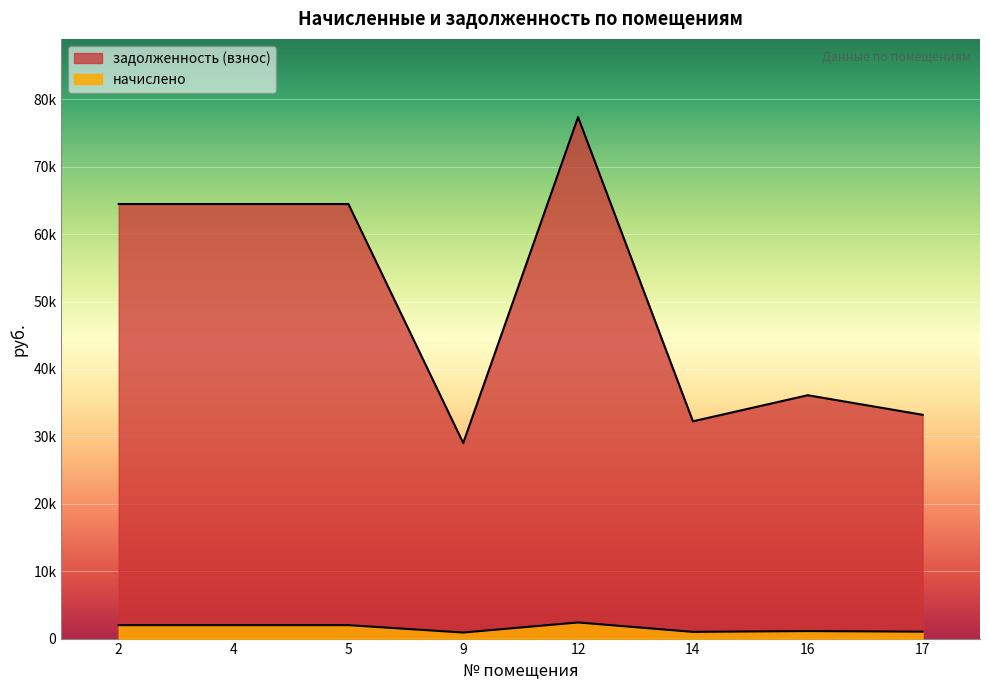

What is the minimum value shown in the chart?

896.4